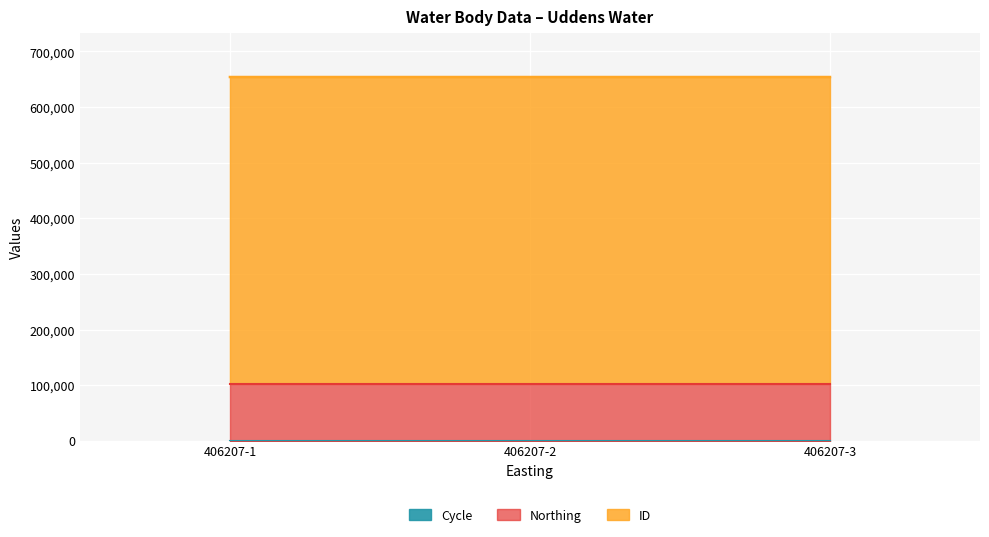

Rank the series by their average value, from highest to lowest.

ID, Northing, Cycle